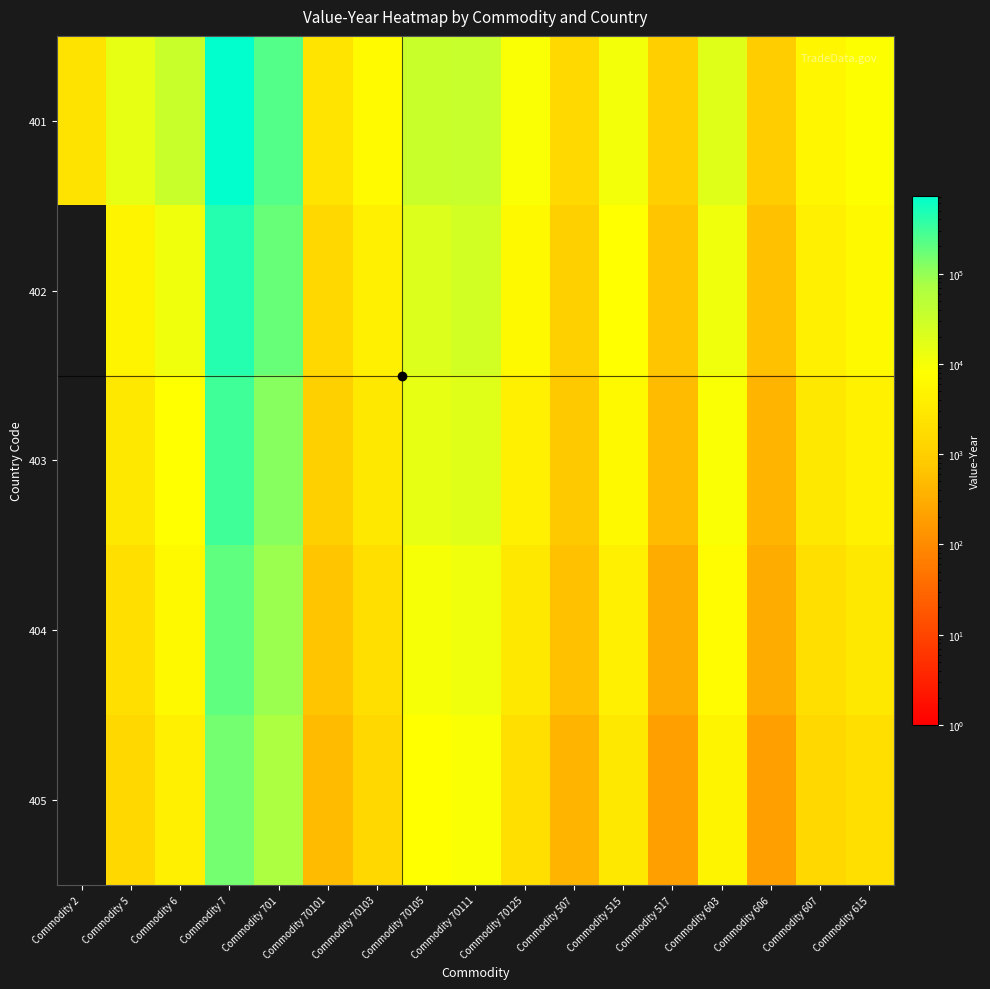

Which series has the largest total across all categories?

401